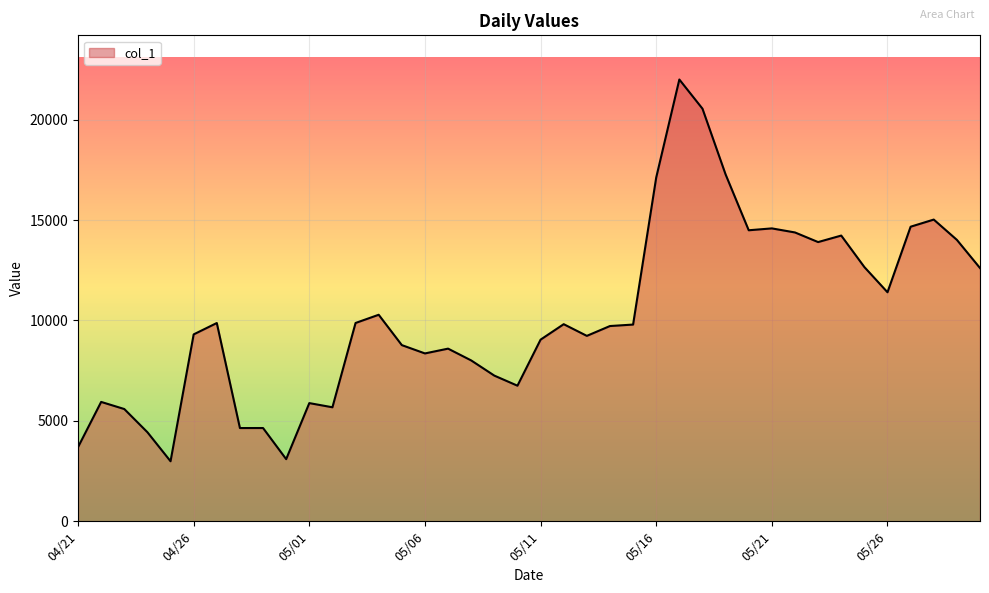

What is the maximum value shown in the chart?

21999